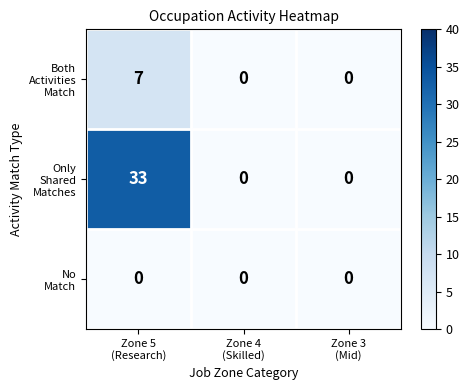

What is the greatest value displayed?

33